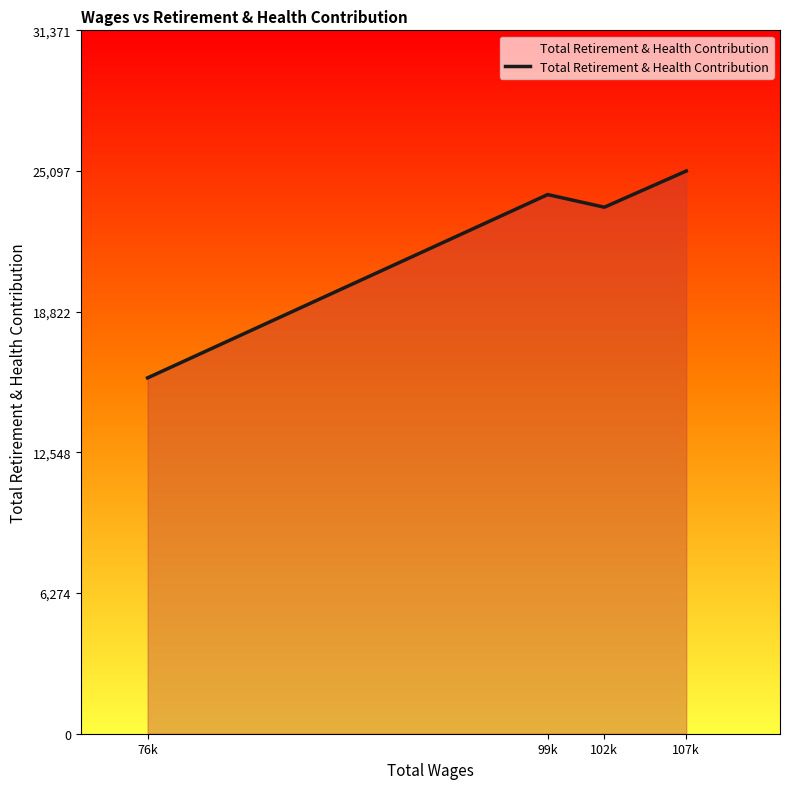

Which category has the highest value across all series?

107k